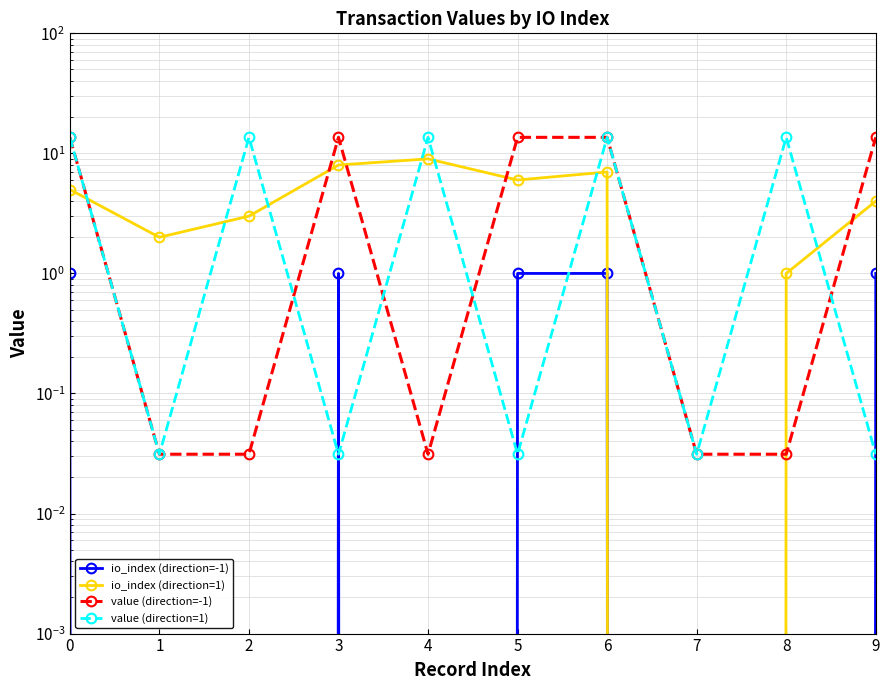

How many intersections are there between io_index (direction=-1) and value (direction=1)?

5